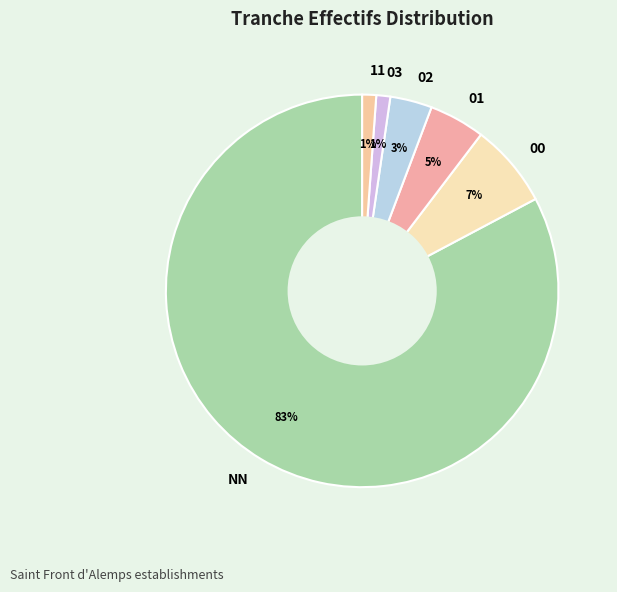

Do 00 and 02 together represent more than half of the pie?

No